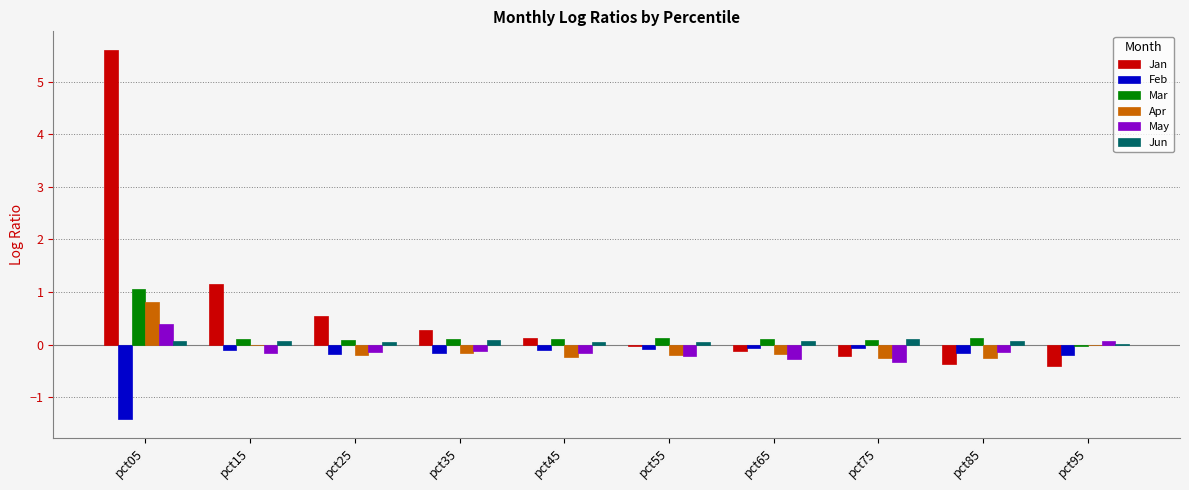

Which series has the widest spread of values?

Jan